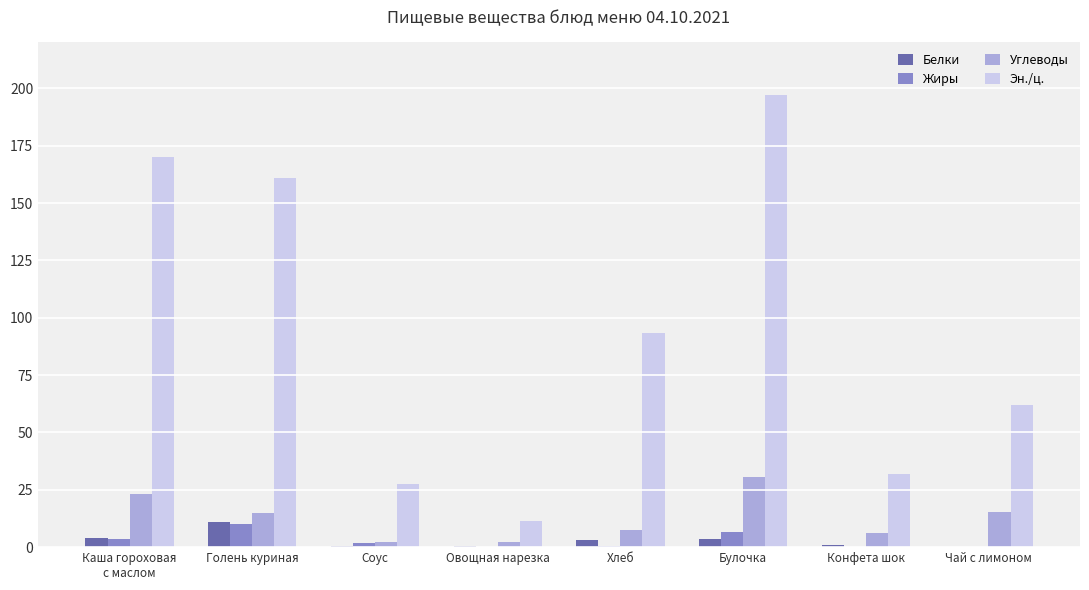

Is the value of Белки at Конфета шок greater than the value of Эн./ц. at Овощная нарезка?

No